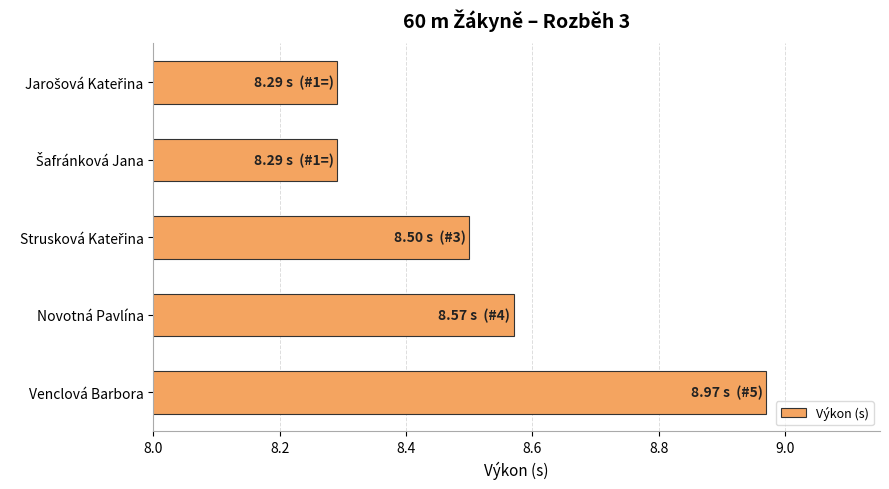

True or false: the data shows 12.6 at Venclová Barbora.

False